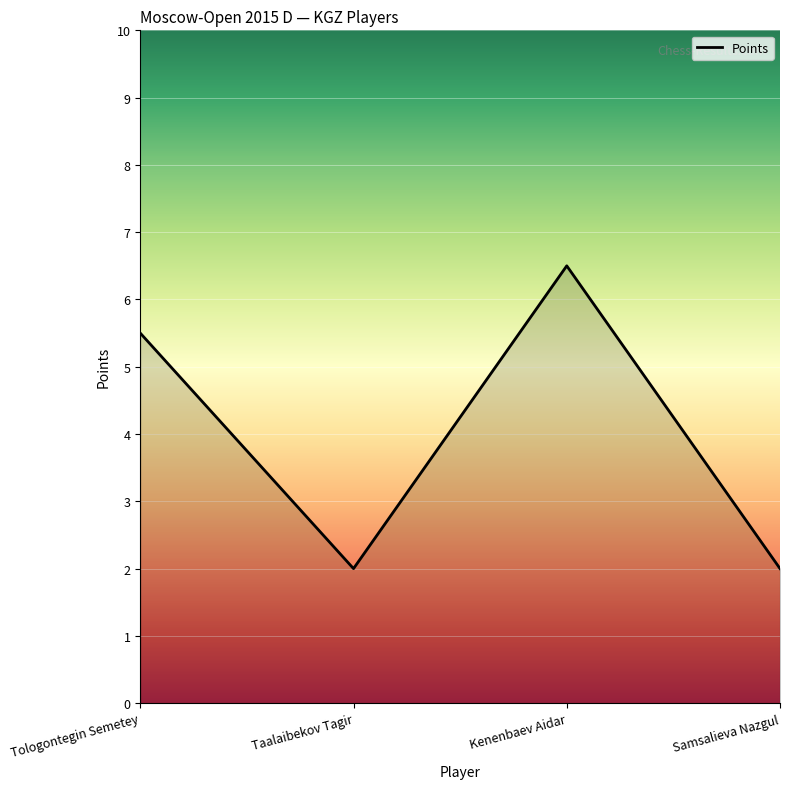

Reading right to left, transcribe all the data shown in this chart.

Samsalieva Nazgul=2.0	Kenenbaev Aidar=6.5	Taalaibekov Tagir=2.0	Tologontegin Semetey=5.5